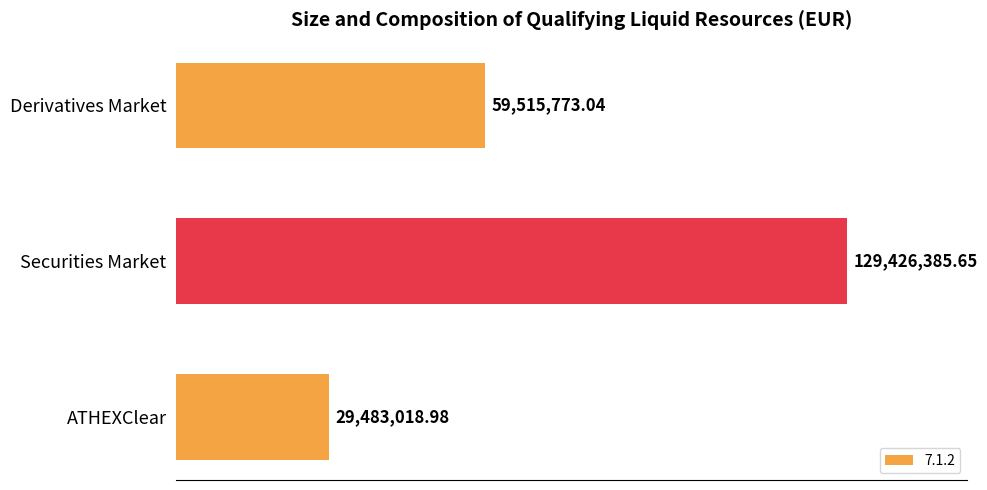

Are the bars horizontal?

Yes